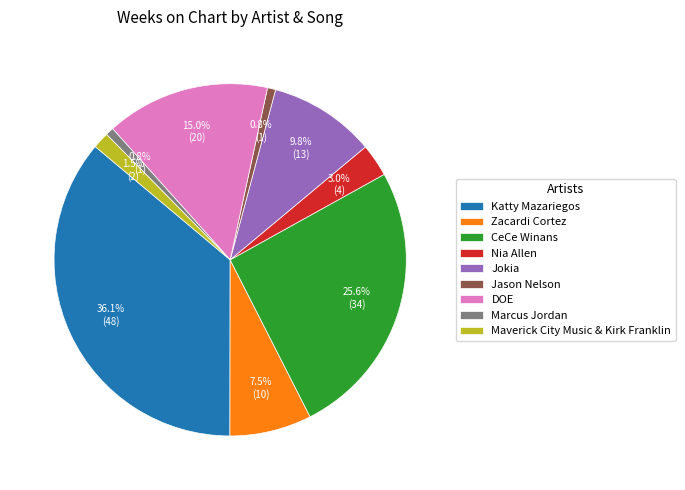

Combined, do CeCe Winans and DOE account for over 50%?

No